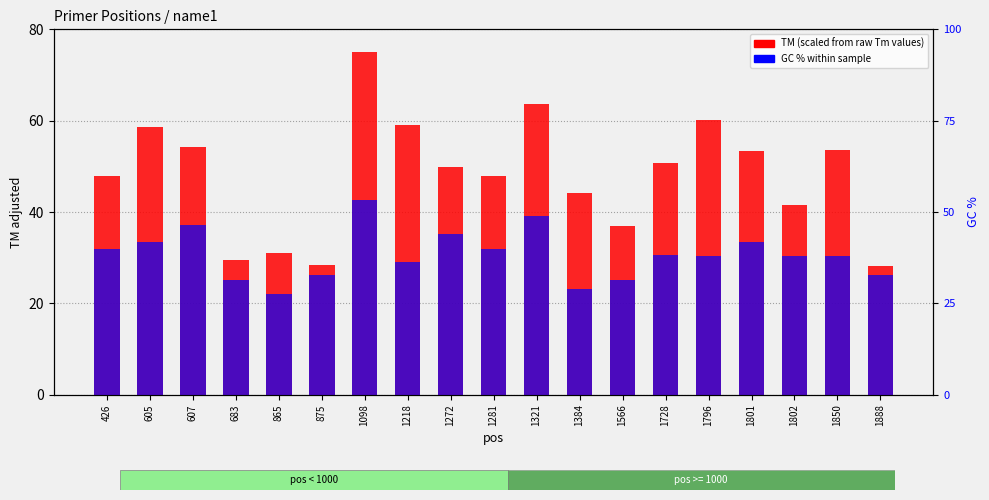

Which has a higher value, 426 or 1321?

1321